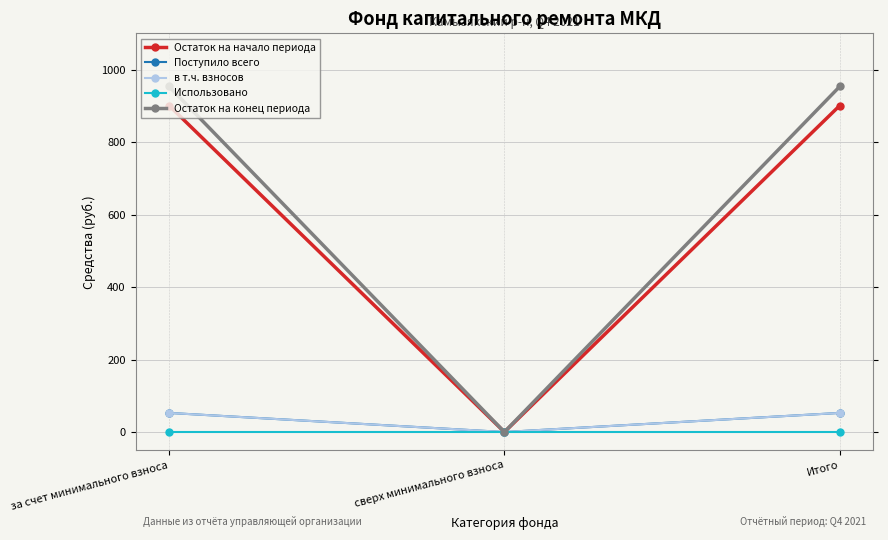

Does the chart have visible grid lines?

Yes